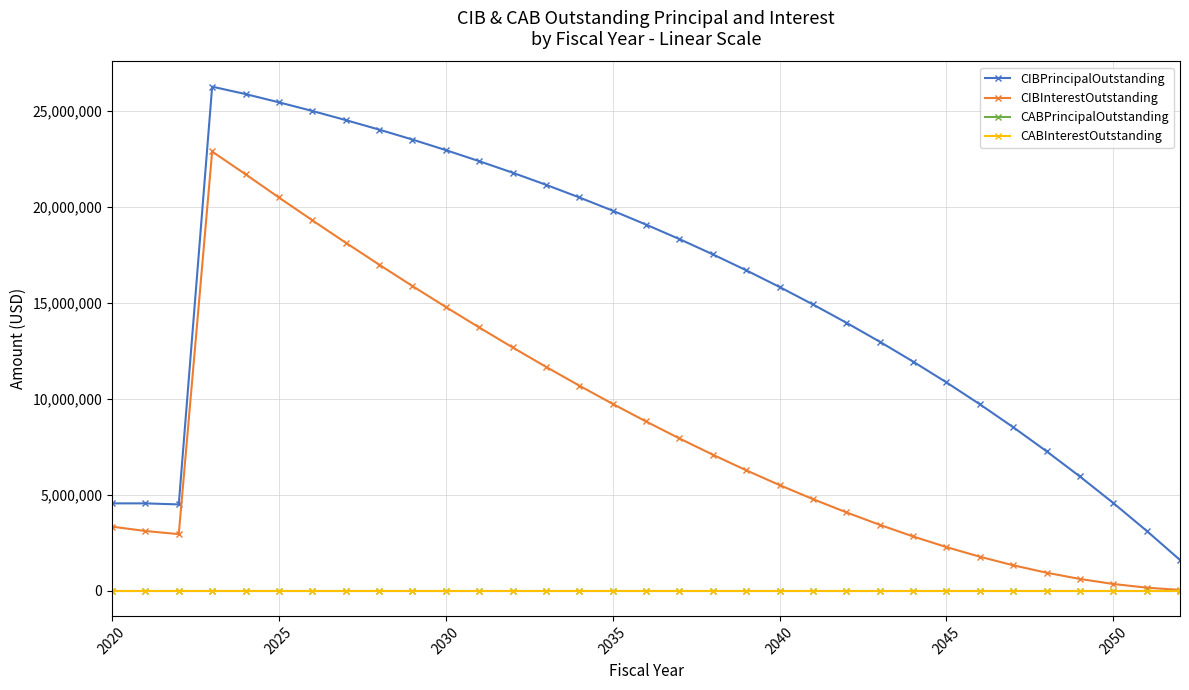

At which category does the chart reach its minimum across all series?

2020